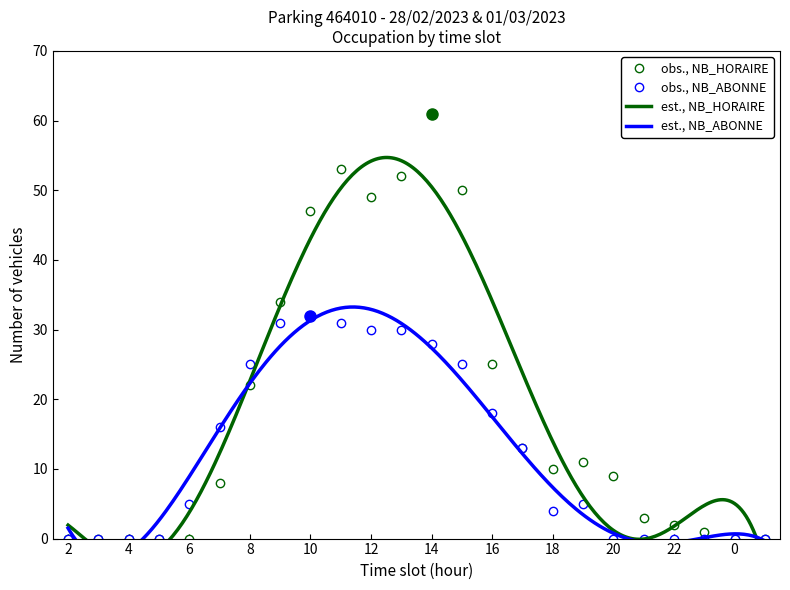

How many values in the NB_HORAIRE series exceed 10?

11